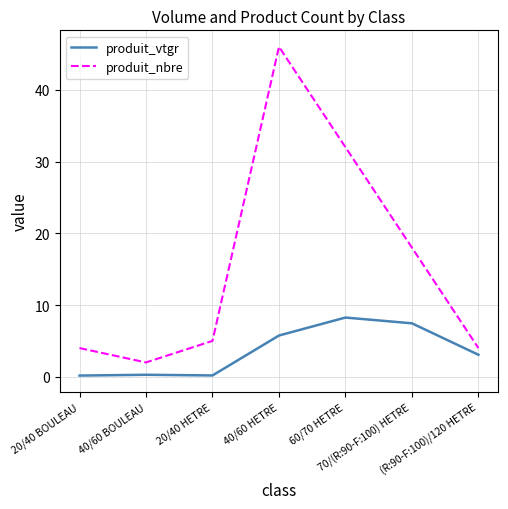

Which series has the largest total across all categories?

produit_nbre